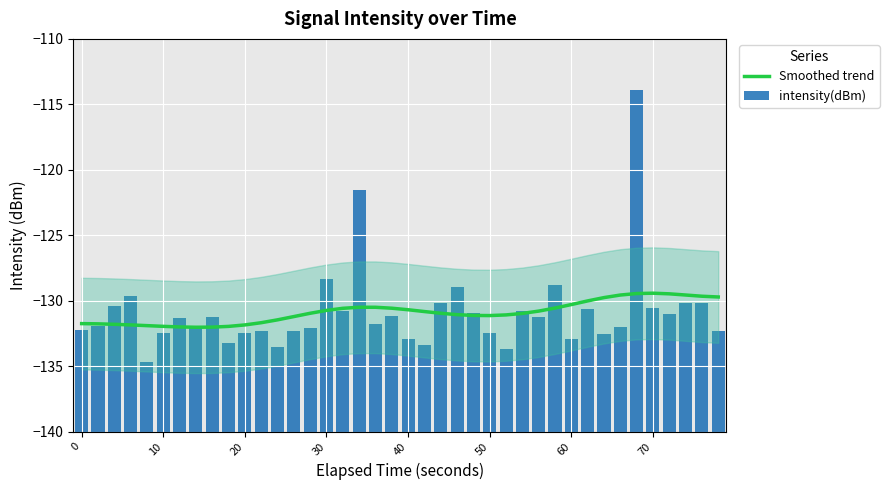

The value of Smoothed trend at 50 is -131.1. True or false?

True